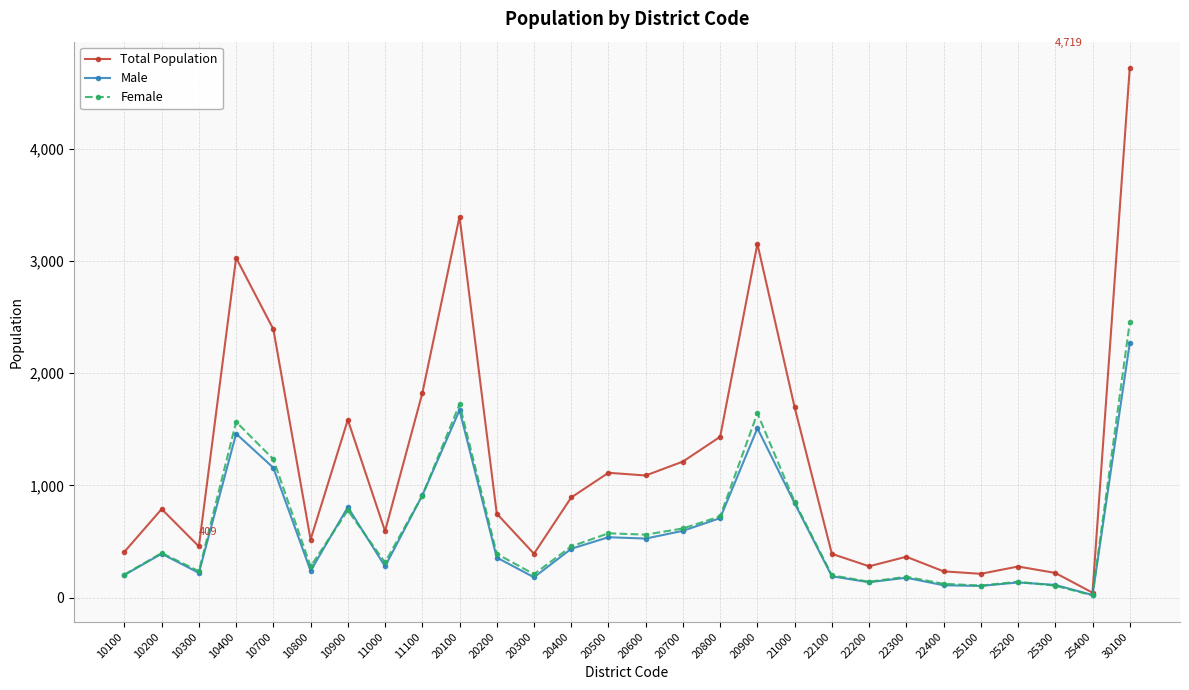

What is the spread (max minus min) of values at 20500?

574